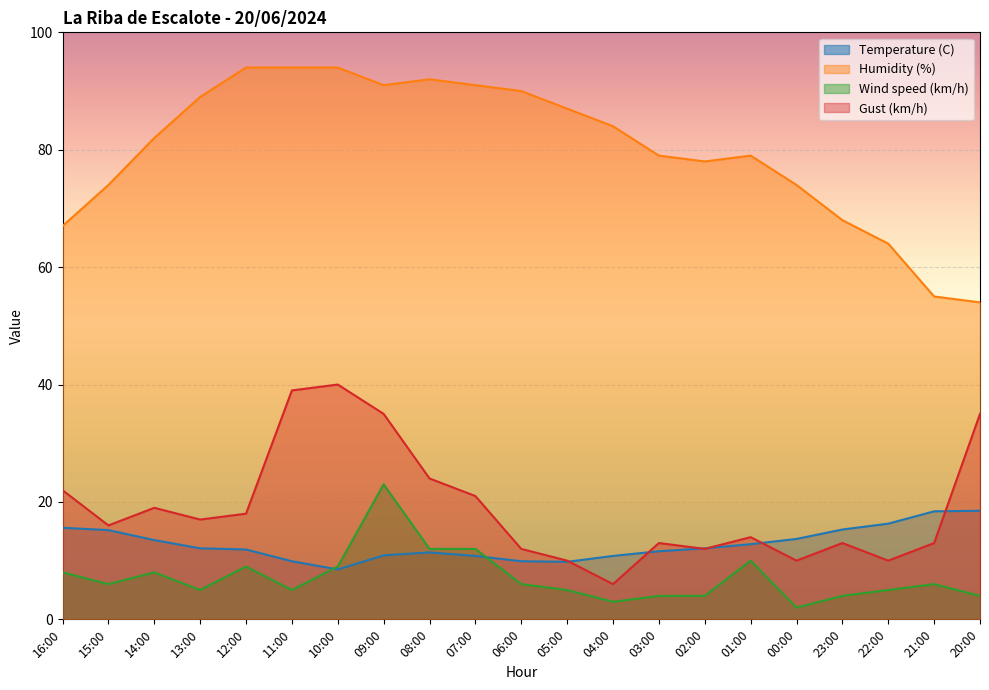

Where is the first local minimum for Temperature (C)?

10:00